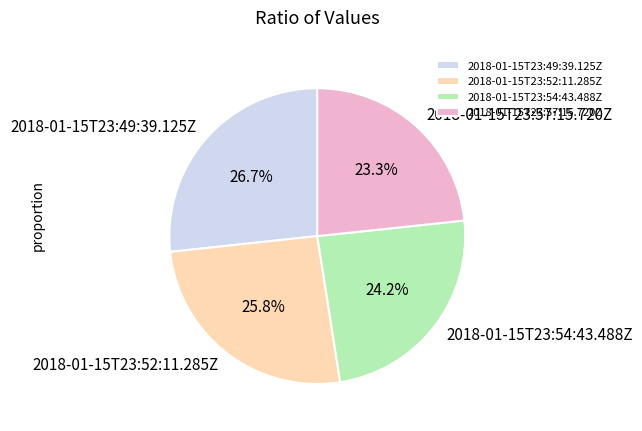

Which category has the smallest portion of the pie?

2018-01-15T23:57:15.720Z